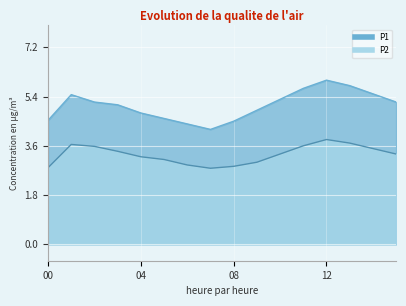

Rank the series by their average value, from lowest to highest.

P2, P1